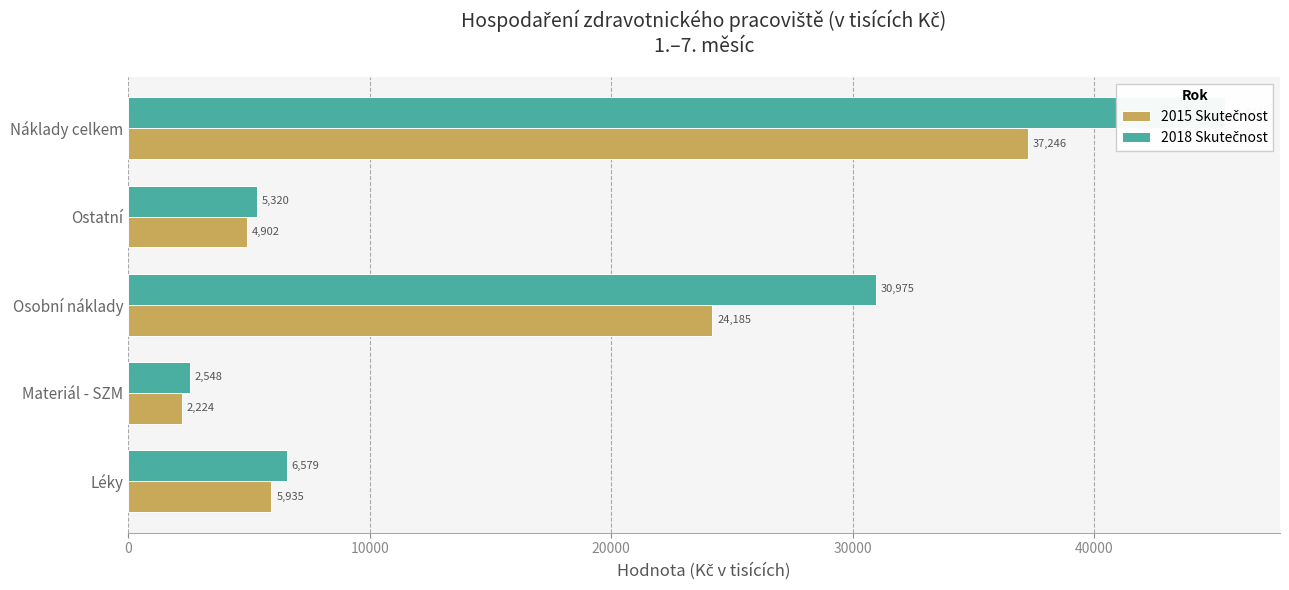

Between Léky and Náklady celkem, which is larger?

Náklady celkem